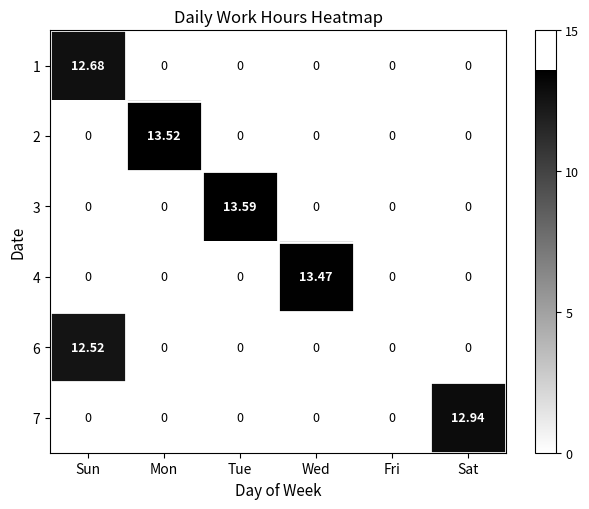

Which category has the highest value in the 3 series?

Tue